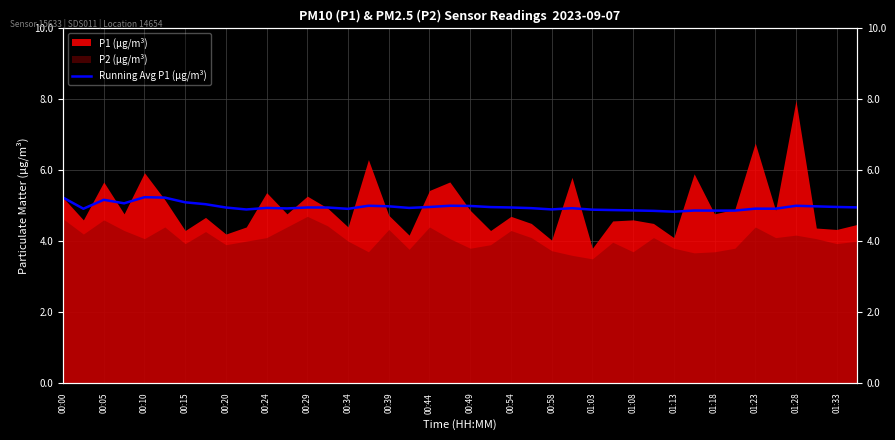

Reading right to left, list all the values displayed in this chart.

5.0	5.0	5.0	5.0	4.9	4.9	4.9	4.9	4.9	4.8	4.9	4.9	4.9	4.9	4.9	4.9	4.9	5.0	5.0	5.0	5.0	5.0	4.9	5.0	5.0	4.9	4.9	4.9	4.9	4.9	4.9	4.9	5.0	5.1	5.2	5.2	5.1	5.2	4.9	5.2